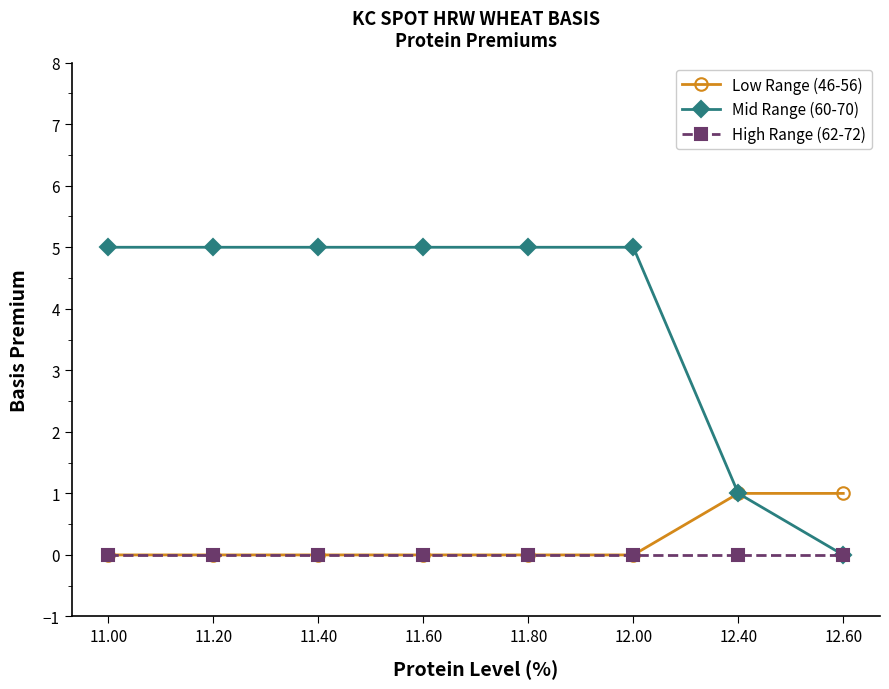

What are all the series names shown in the legend?

Low Range (46-56), Mid Range (60-70), High Range (62-72)